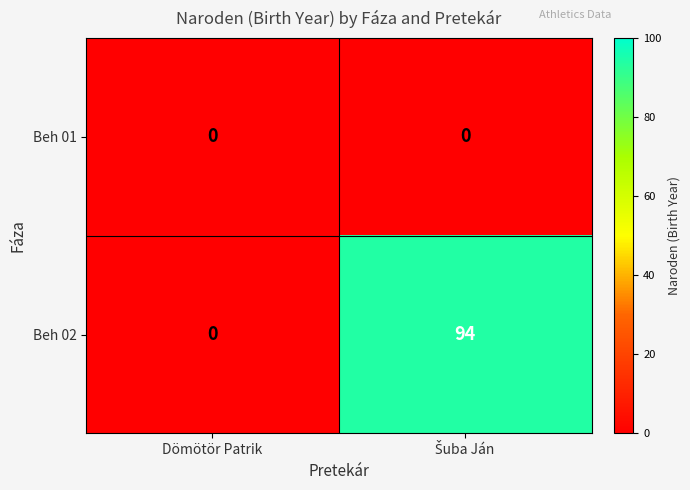

Is it true that Beh 02 equals -42 at Dömötör Patrik?

False